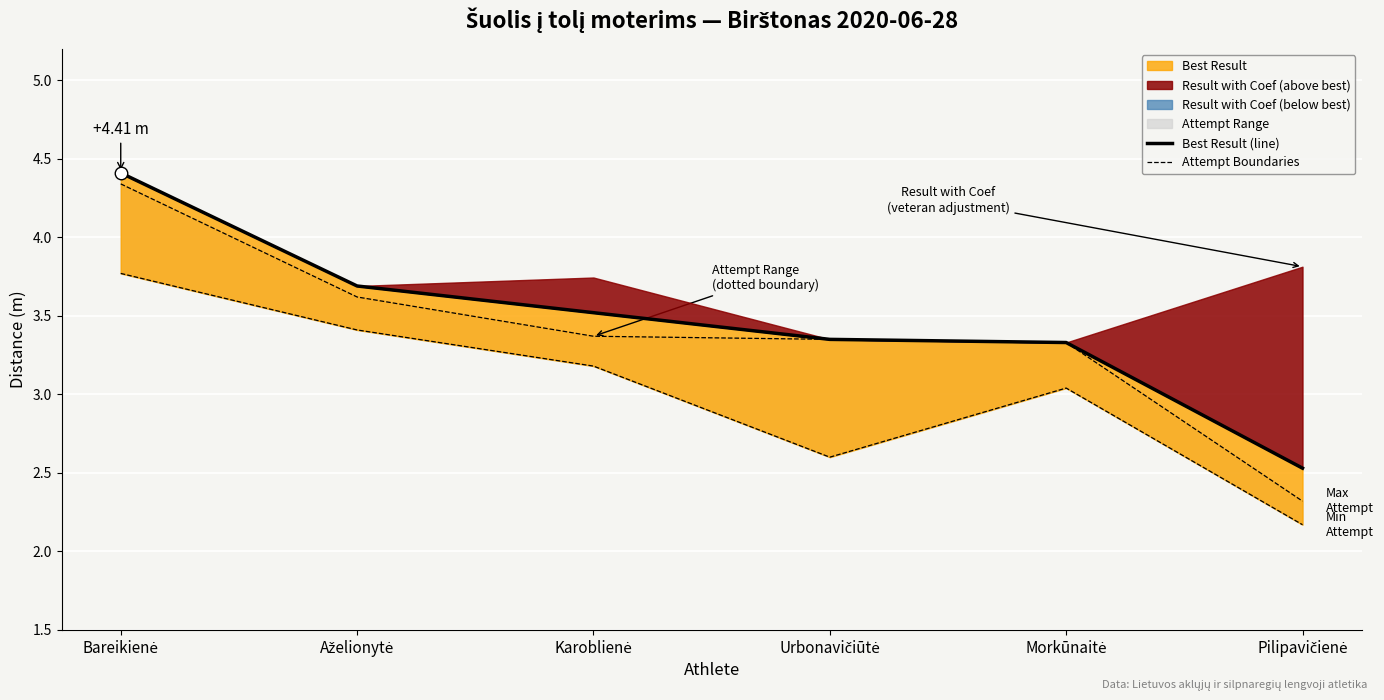

Reading left to right, what are all the values shown in this chart?

Best Result (line): 4.4	3.7	3.5	3.4	3.3	2.5
Max Attempt: 4.3	3.6	3.4	3.4	3.3	2.3
Min Attempt: 3.8	3.4	3.2	2.6	3.0	2.2